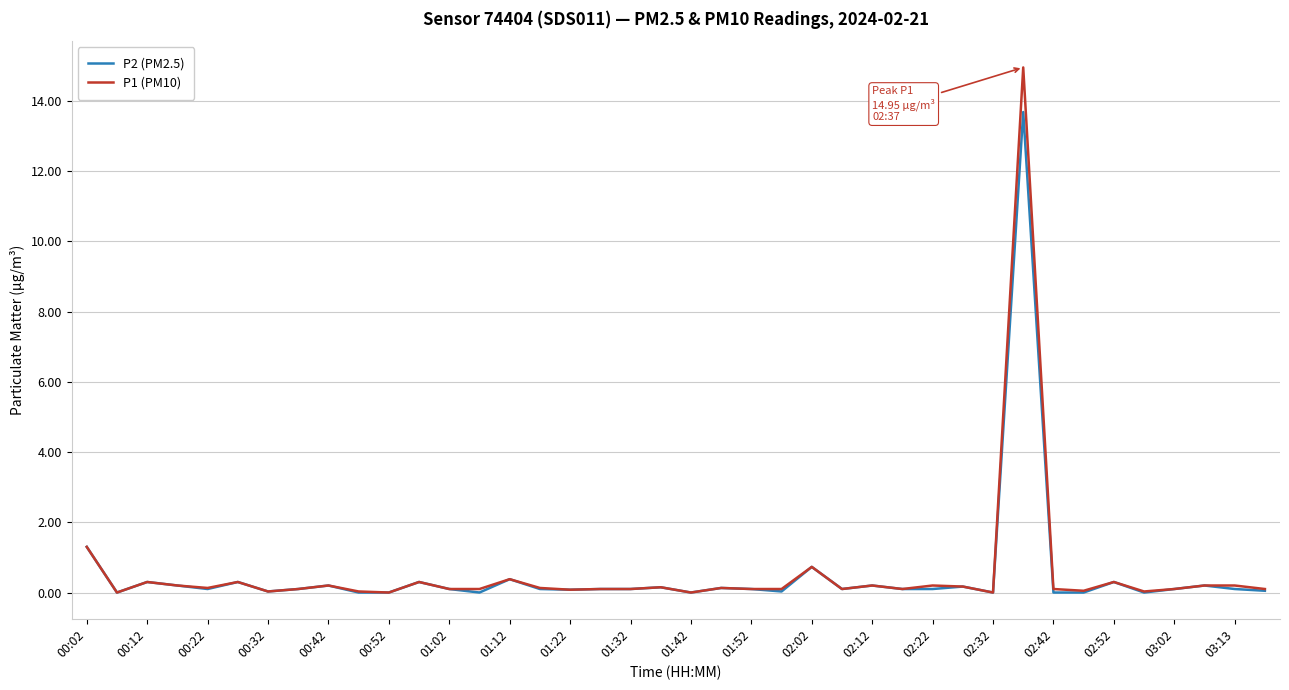

Does the chart display data point markers on the line(s)?

No